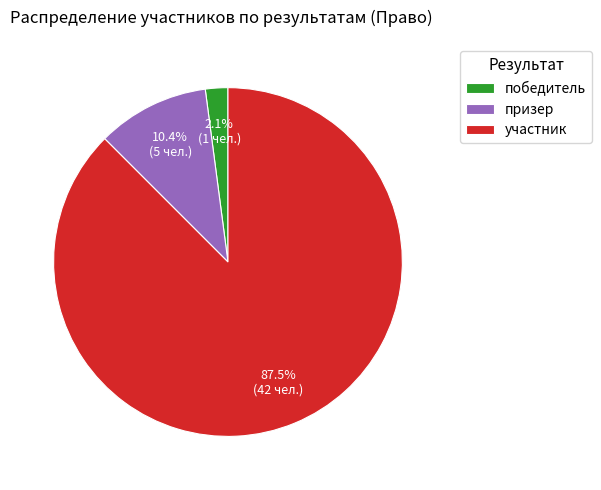

Which slice is the smallest?

победитель